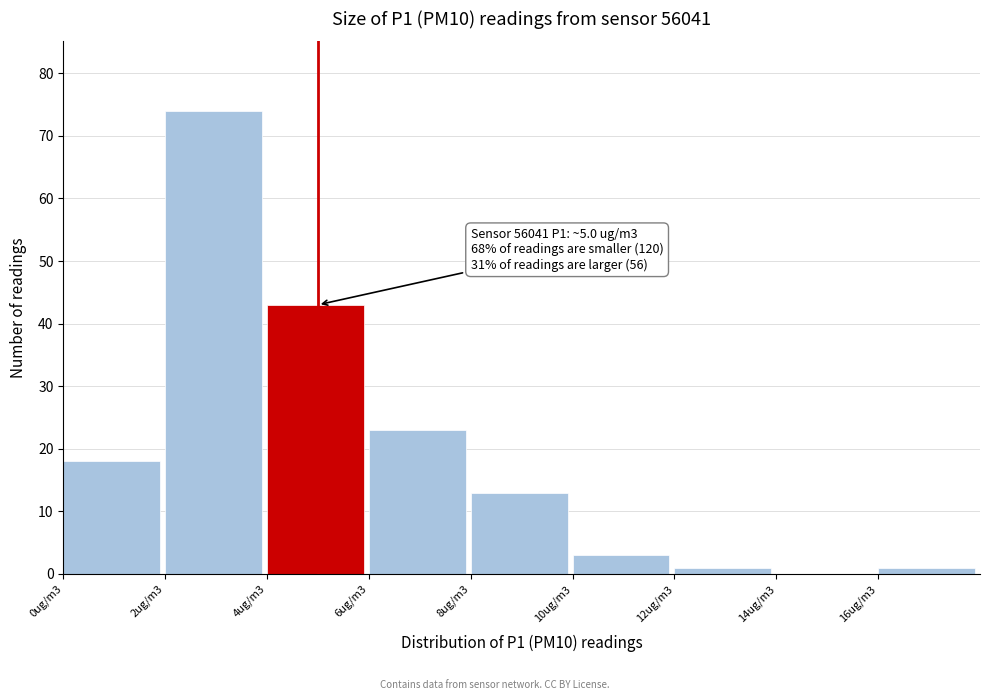

Reading right to left, transcribe all the data shown in this chart.

16ug/m3=1	14ug/m3=0	12ug/m3=1	10ug/m3=3	8ug/m3=13	6ug/m3=23	4ug/m3=43	2ug/m3=74	0ug/m3=18